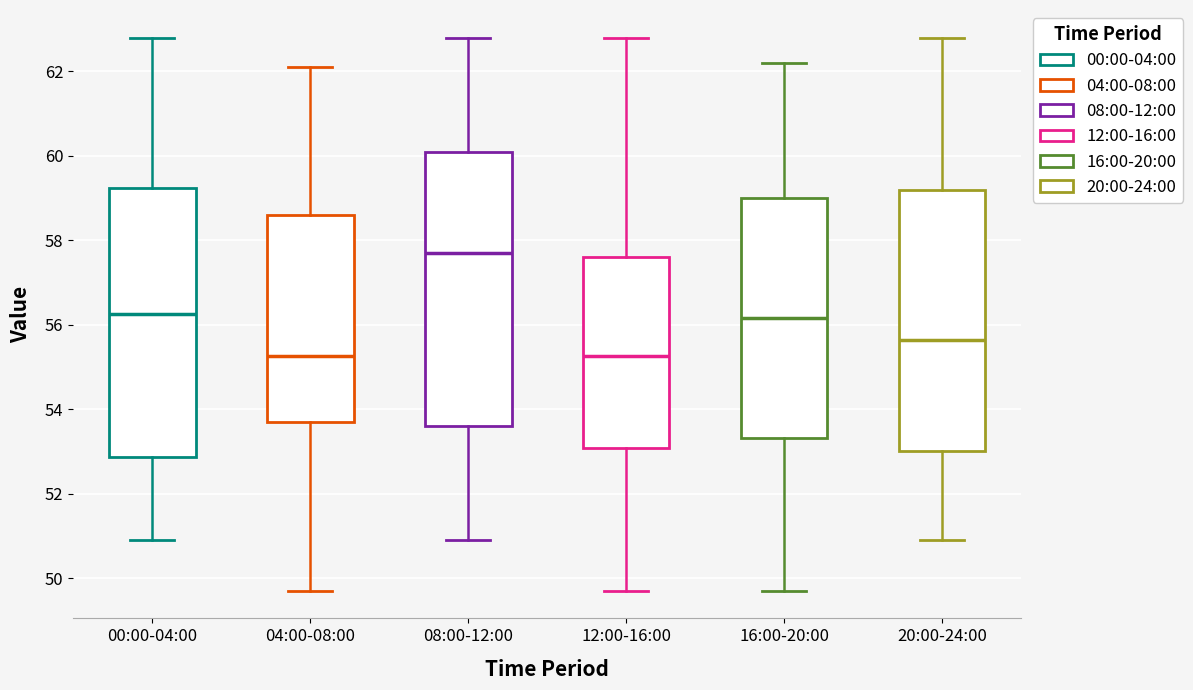

Which box's median line is the highest?

08:00-12:00